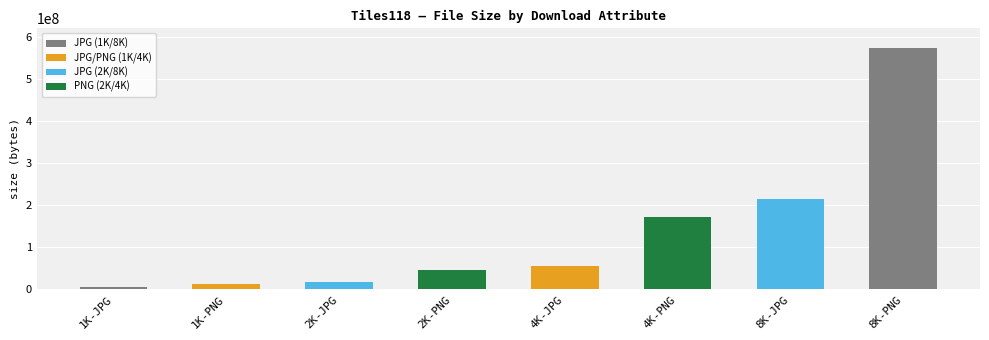

What is the smallest value displayed?

5854733